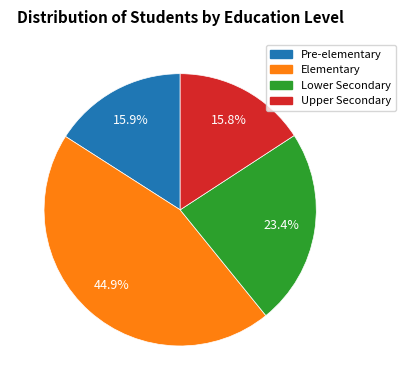

To the nearest percent, what portion does Pre-elementary represent?

16%